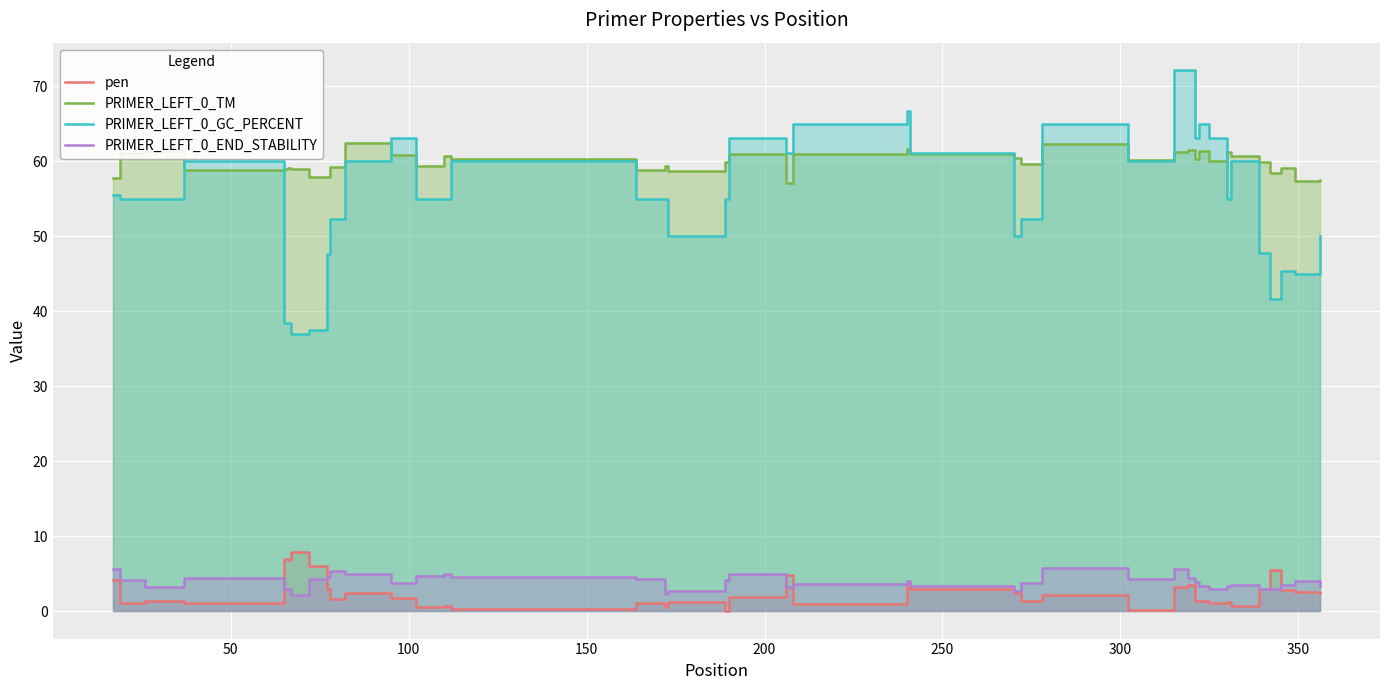

In PRIMER_LEFT_0_END_STABILITY, how many points are higher than both neighbors (excluding endpoints)?

9